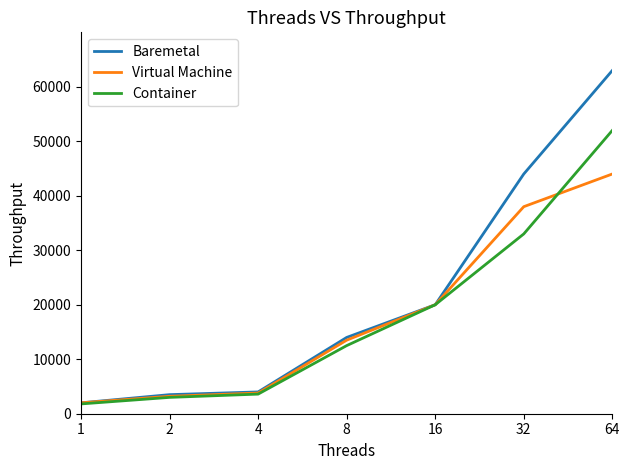

What is the lowest value of the Virtual Machine series?

2000